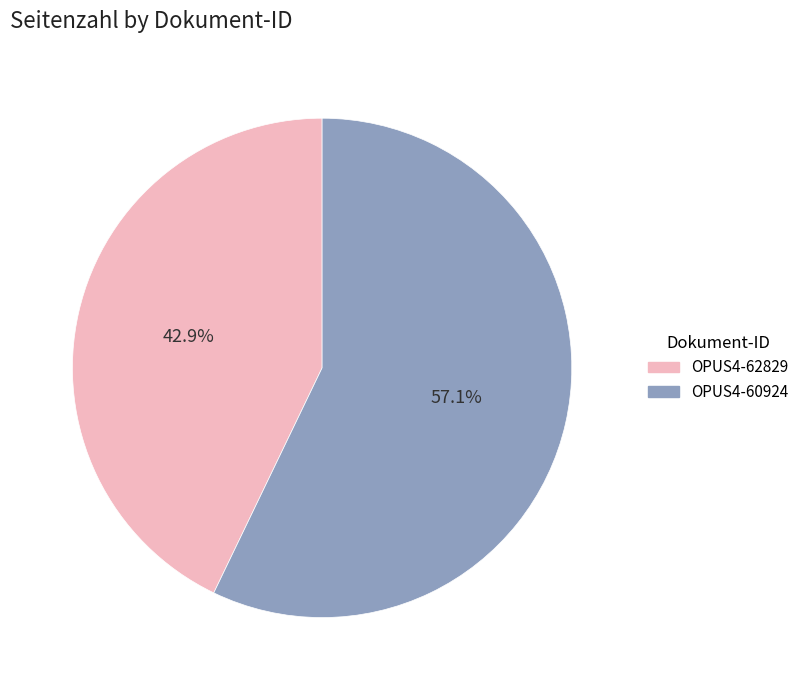

Count the number of slices in the pie.

2